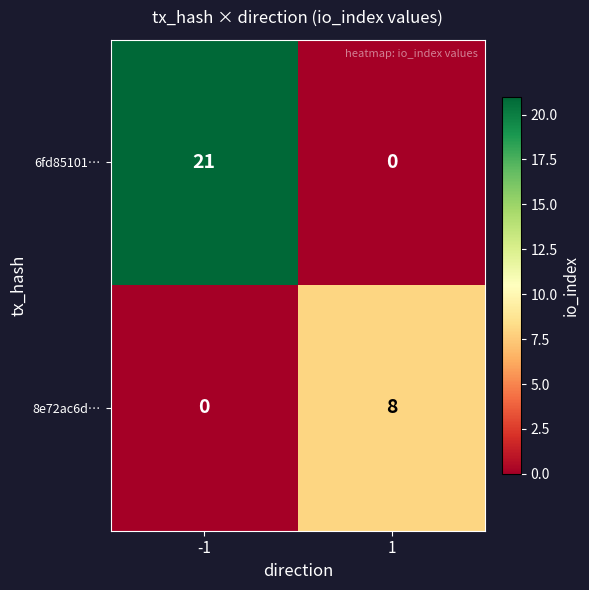

Is it true that 6fd85101… equals 21 at -1?

True